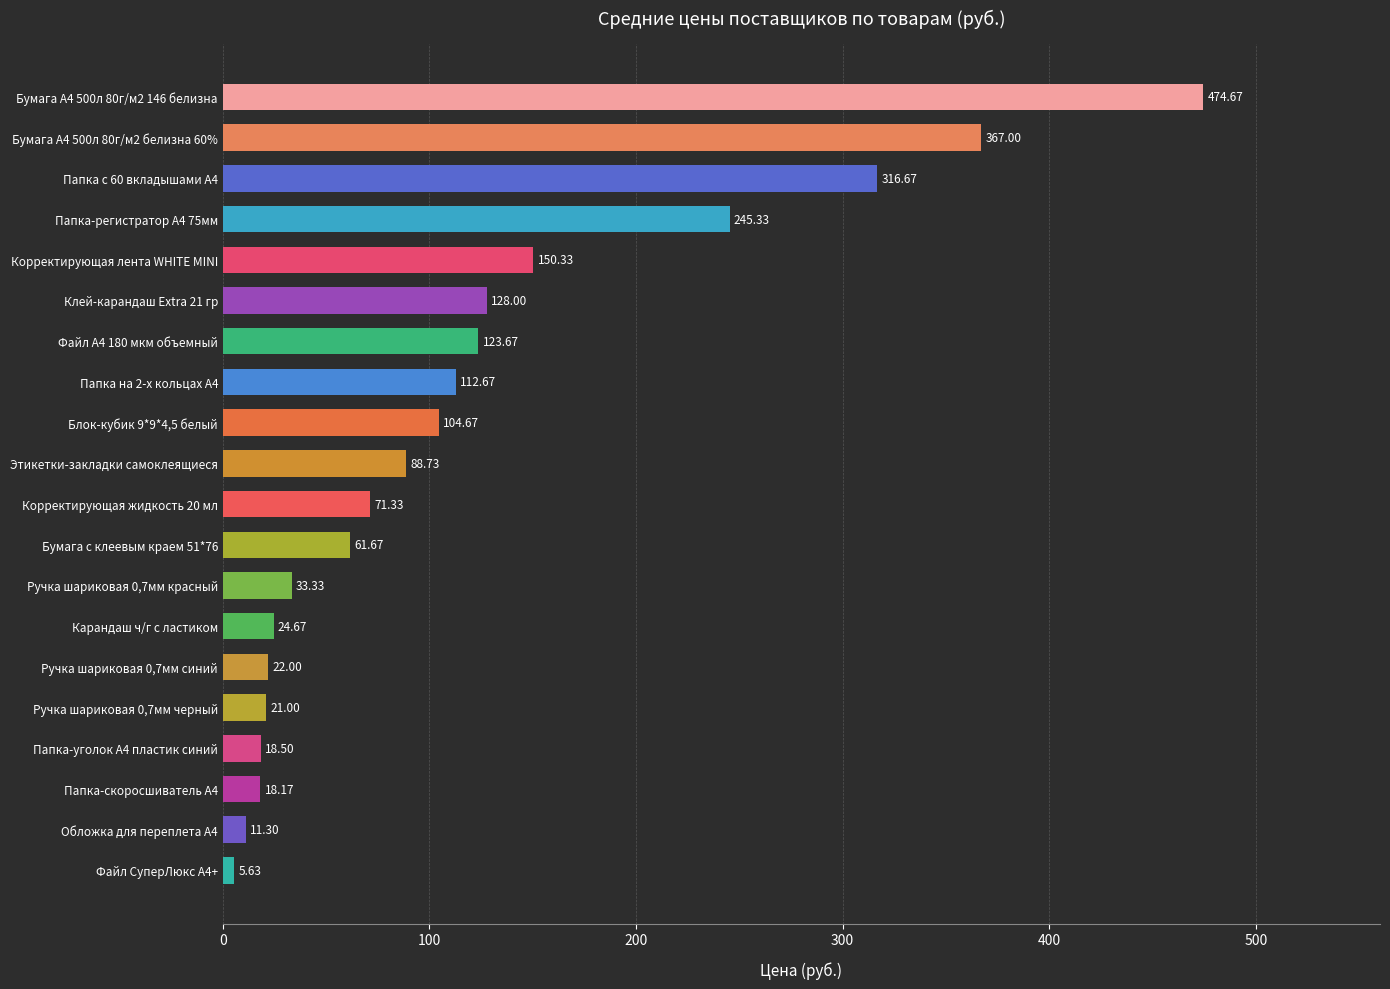

Are the bars grouped side by side (vs. stacked)?

No